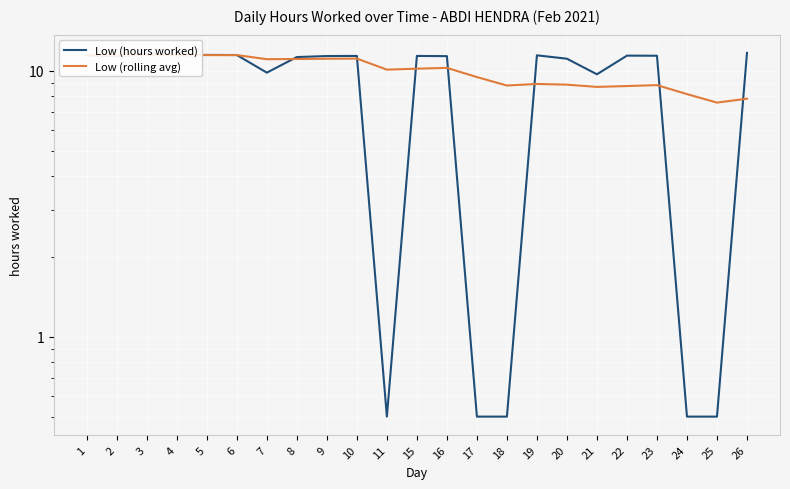

What is the maximum value for Low (hours worked)?

11.7